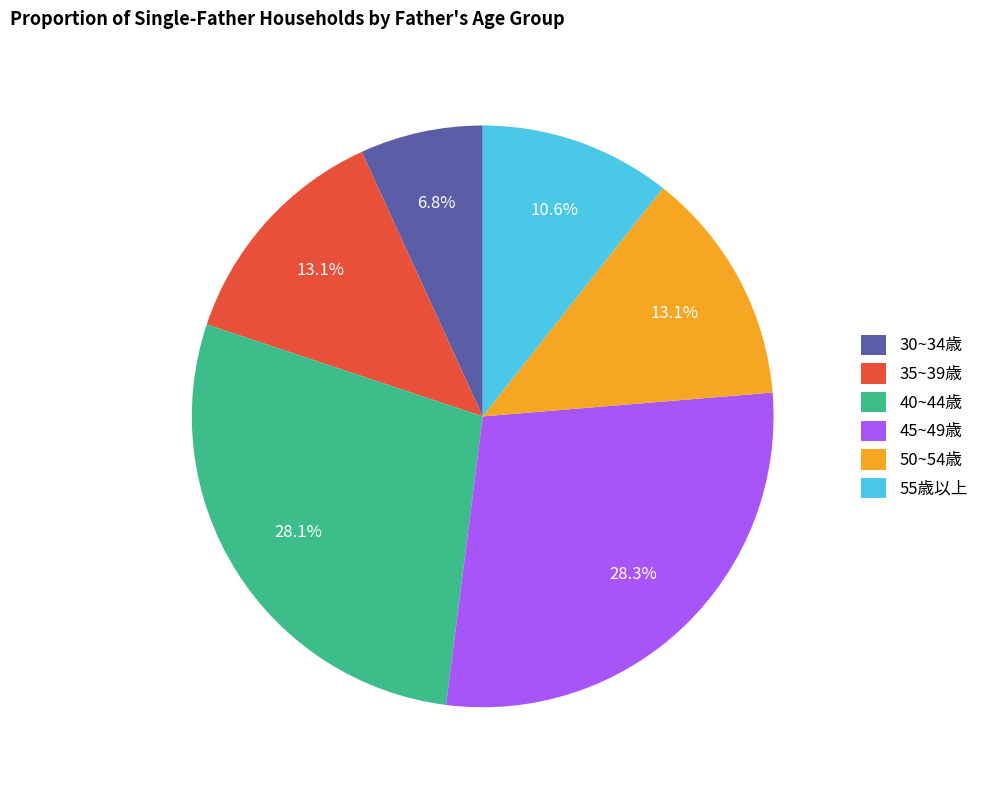

What is the smallest slice in the pie chart?

30~34歳